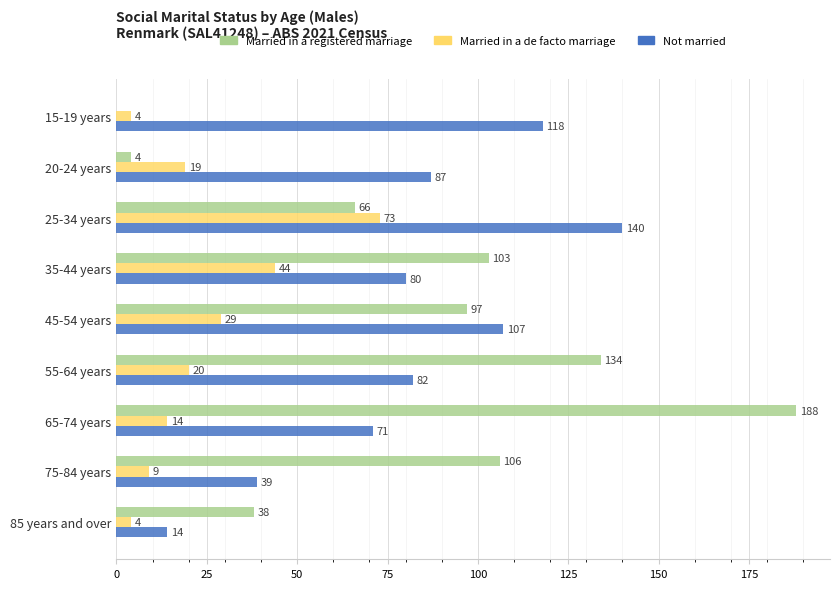

What is the sum of the Not married values at 75-84 years and 25-34 years?

179